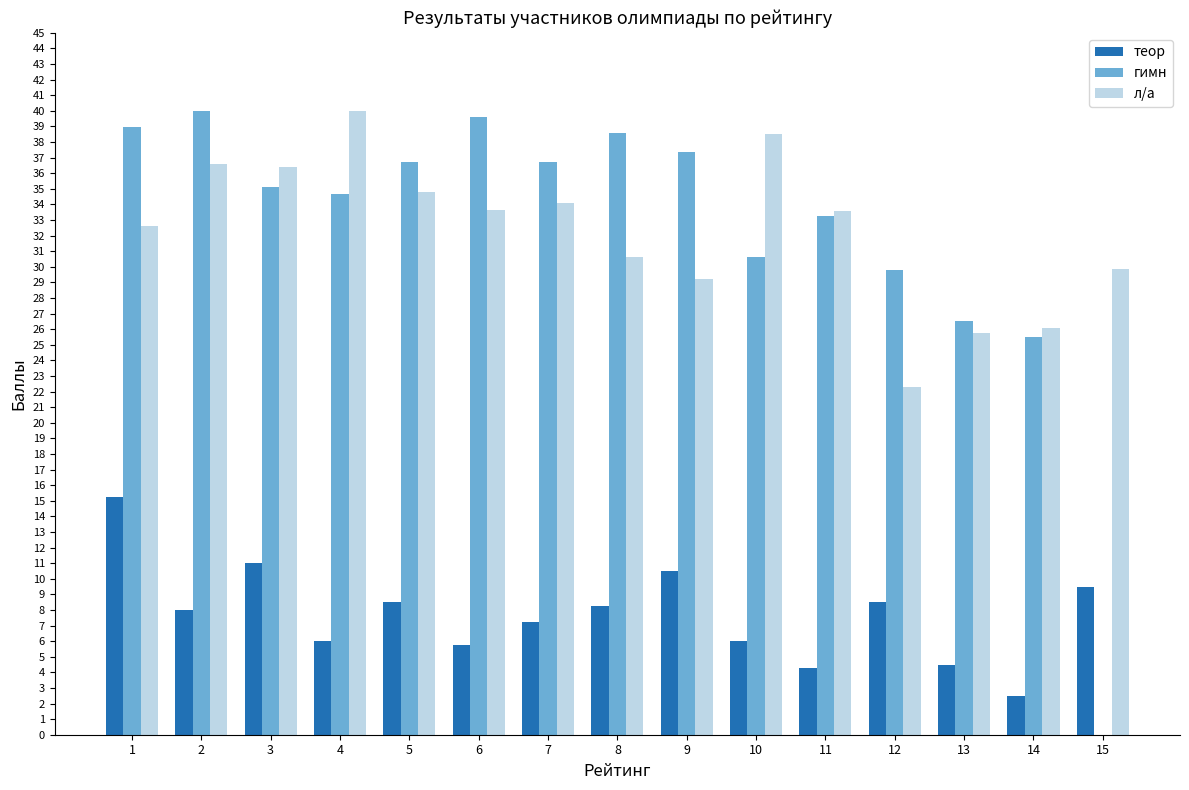

Is the value of л/а at 10 greater than the value of гимн at 1?

No